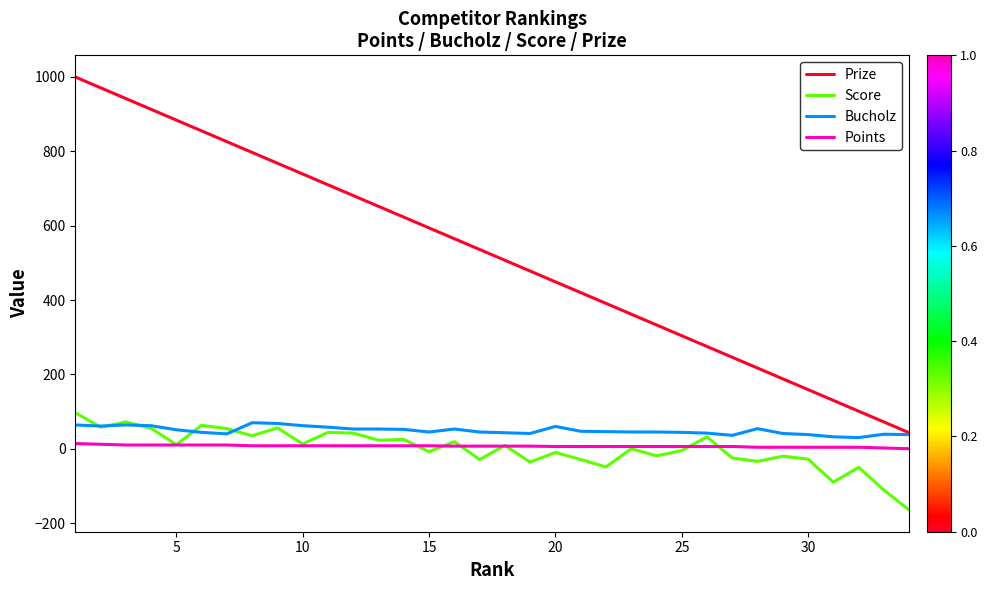

Which series has the largest range (max minus min)?

Prize